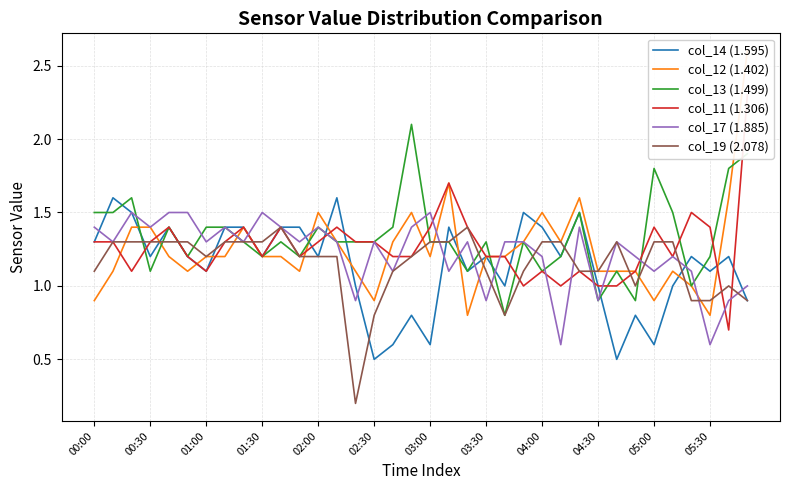

The col_14 (1.595) series shows 1.0 at 14. True or false?

True